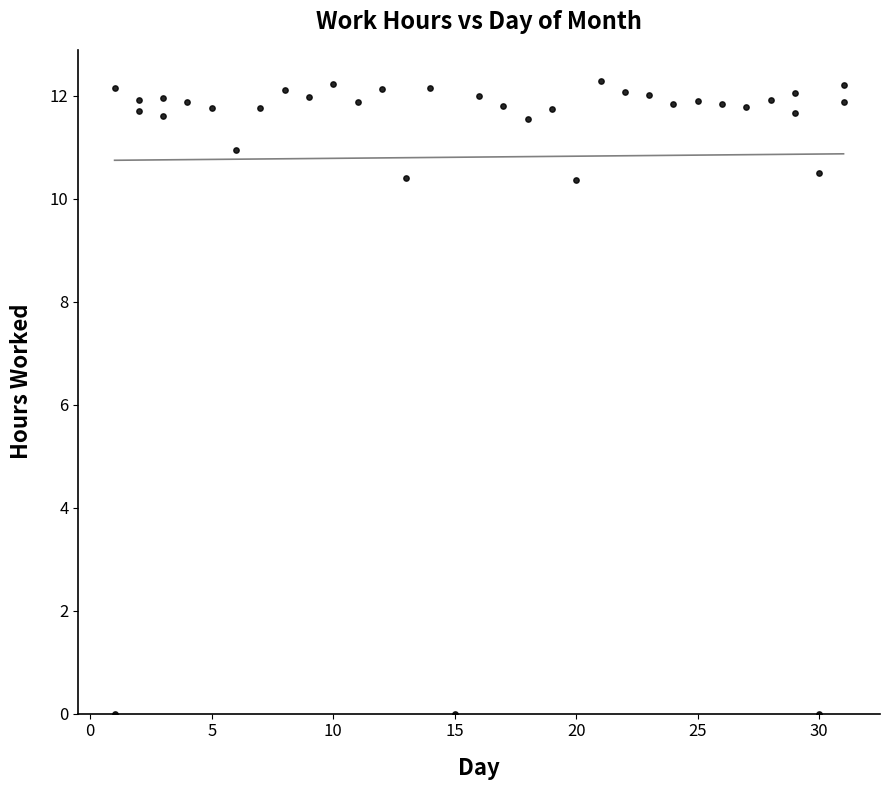

Count the number of points in this scatter plot.

37